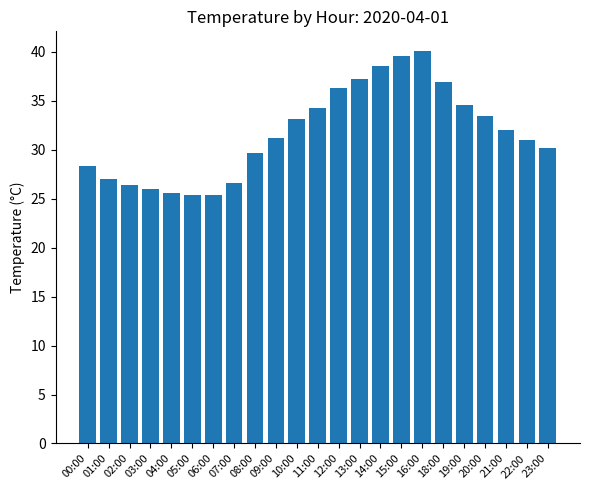

Between 14:00 and 07:00, which is larger?

14:00